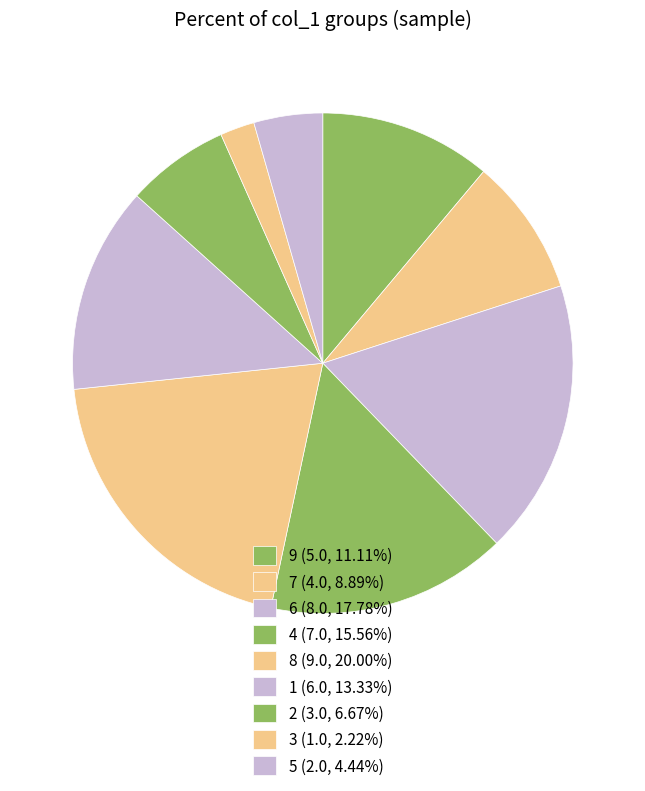

Count the number of slices in the pie.

9